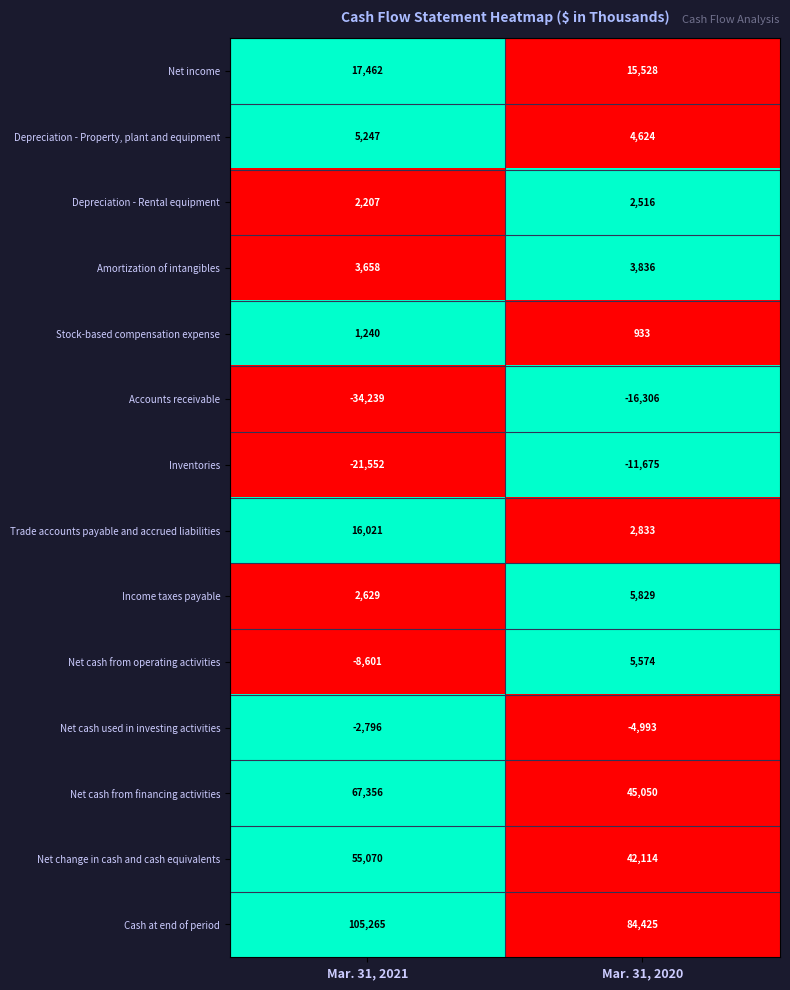

What is the total value across all series at Mar. 31, 2020?

180288